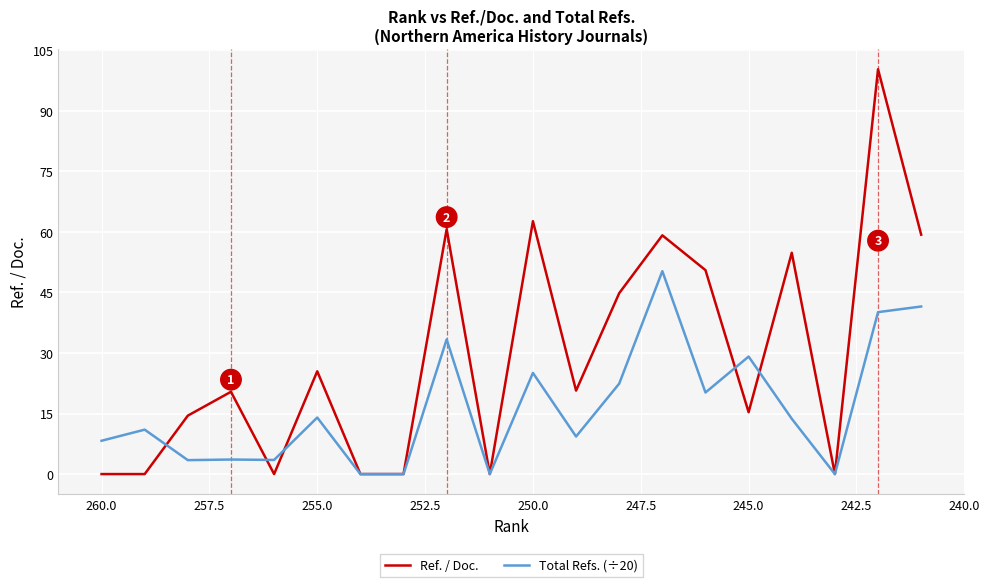

Is it true that Ref. / Doc. equals -46.8 at 257.5?

False